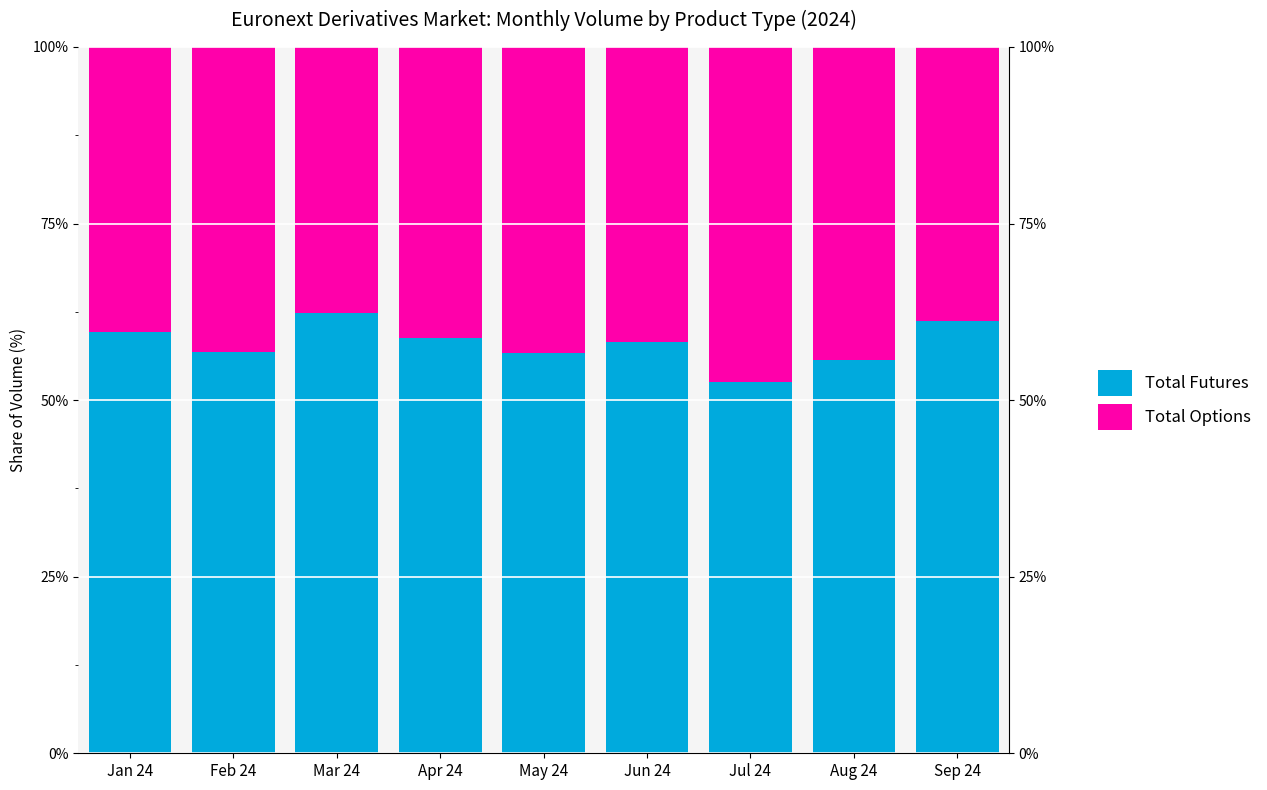

What position from the right is Aug 24?

2